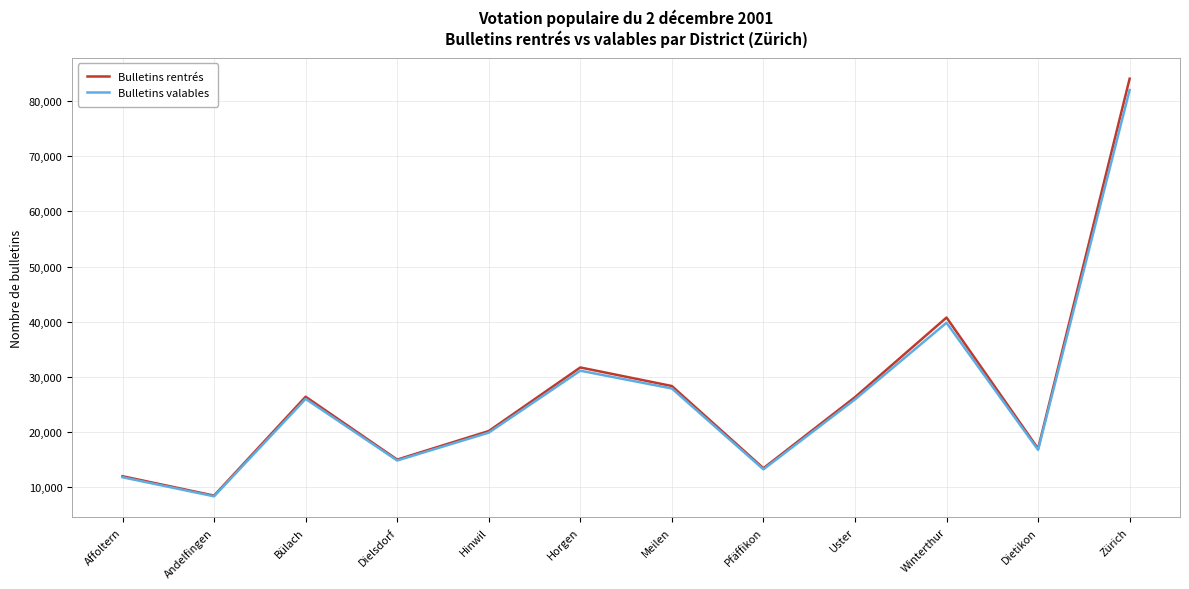

True or false: Bulletins rentrés has a value of 4547 at Andelfingen.

False